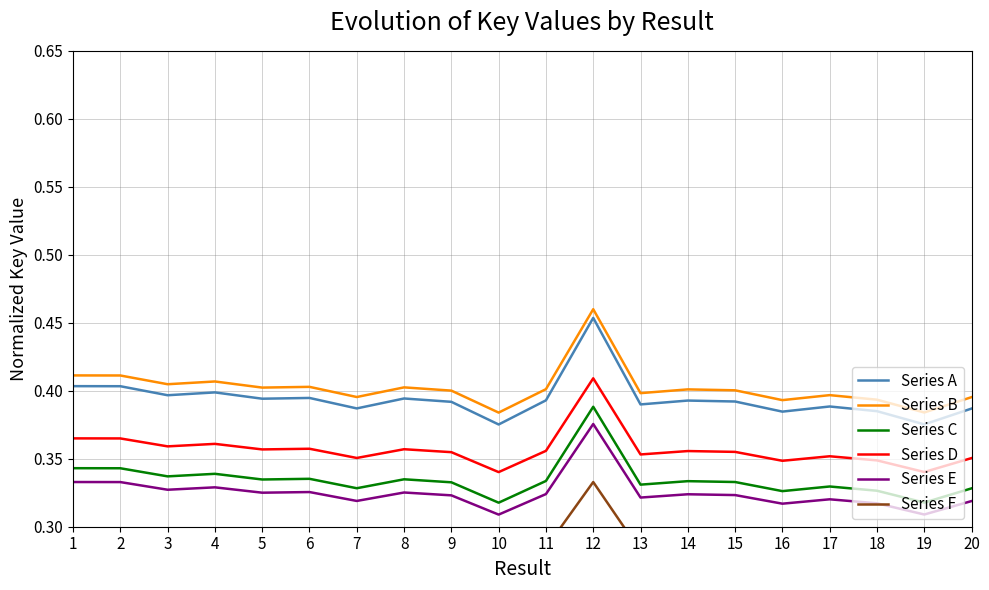

Where is the first local minimum for Series E?

3